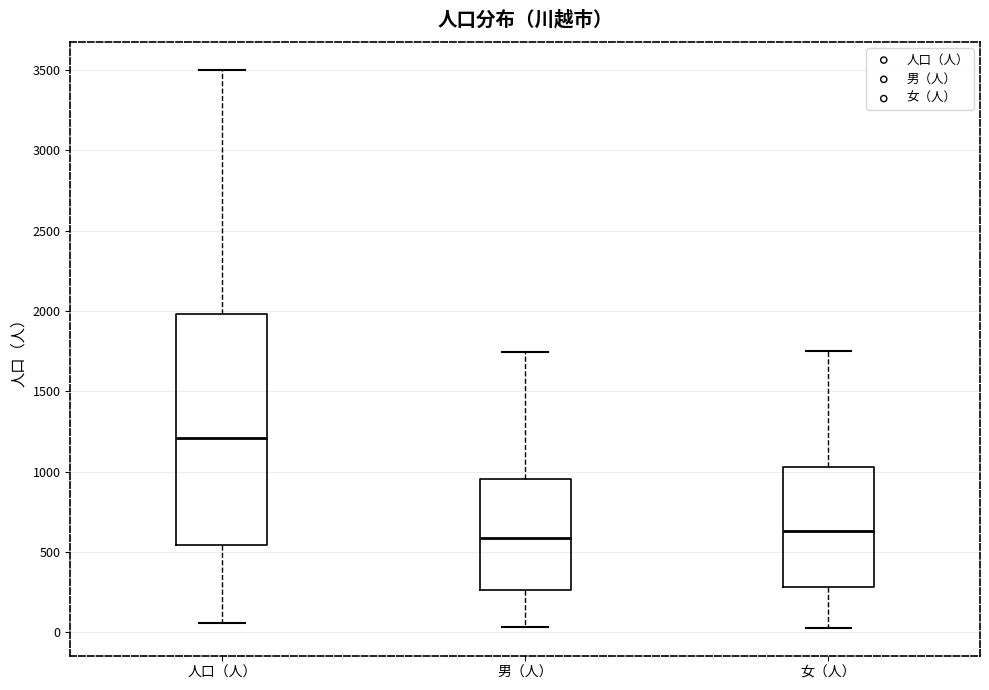

Reading left to right, read every box against the y-axis: the position of its median line, the range the box covers, and the ends of its whiskers. The values are not printed on the chart, so give them approximately, as read against the axis.

人口（人）: median 1200, box 550 to 2000, whiskers 50 to 3500
男（人）: median 600, box 250 to 950, whiskers 50 to 1750
女（人）: median 650, box 300 to 1050, whiskers 0 to 1750